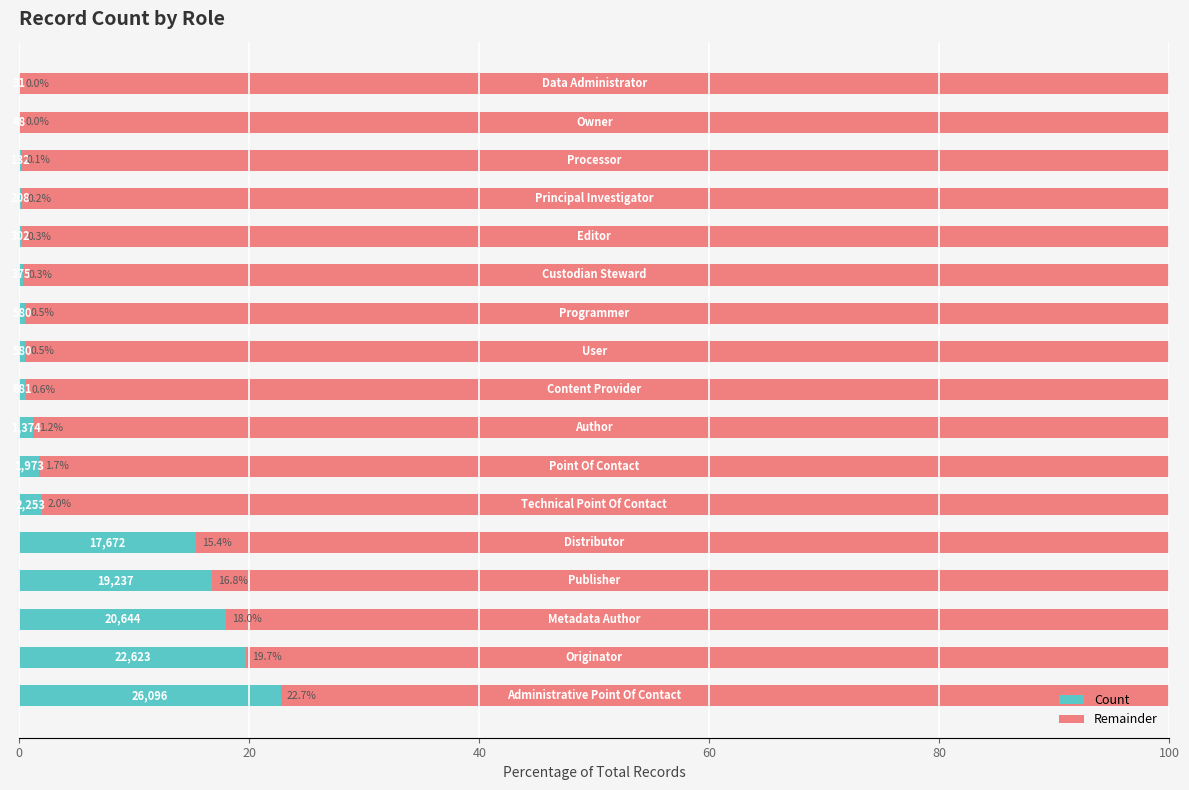

What is the maximum value for Count?

22.7